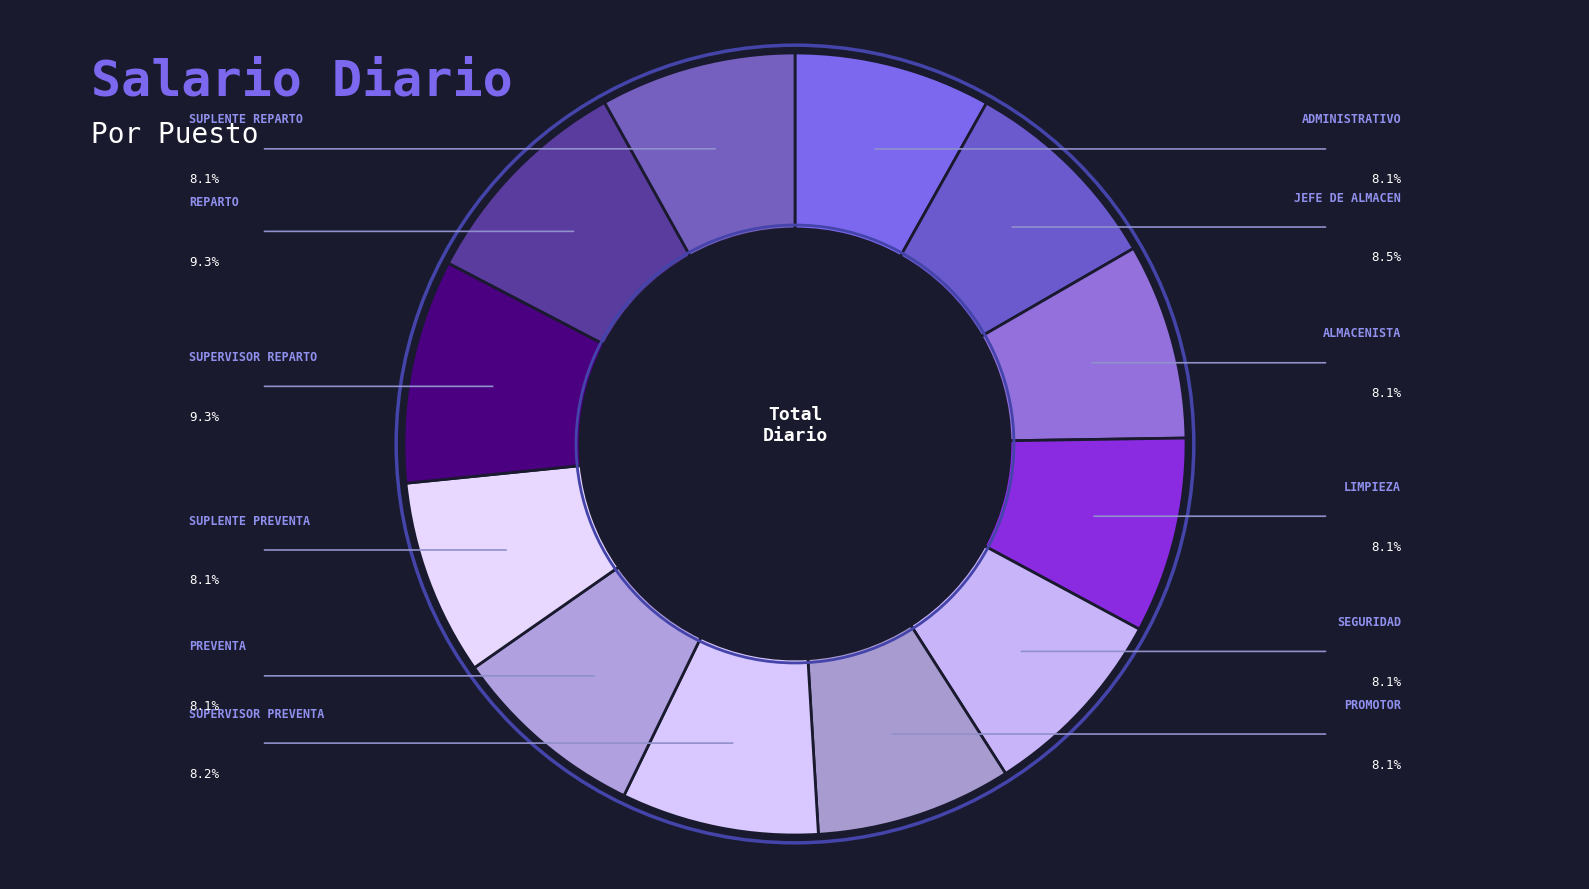

How many segments does this pie chart have?

12